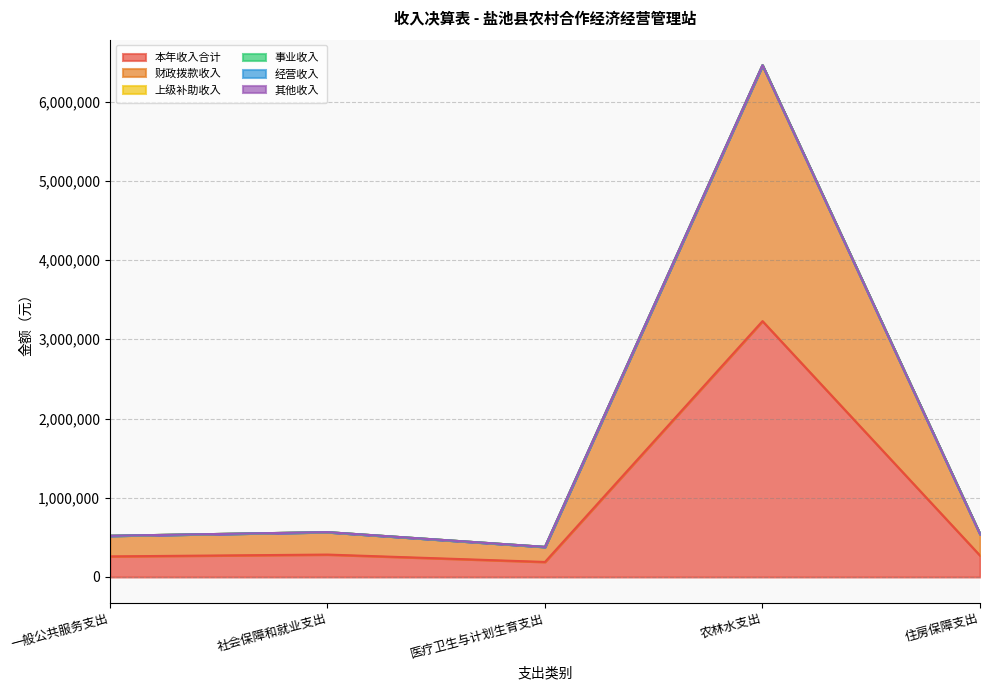

Which category has the lowest value in the 财政拨款收入 series?

医疗卫生与计划生育支出